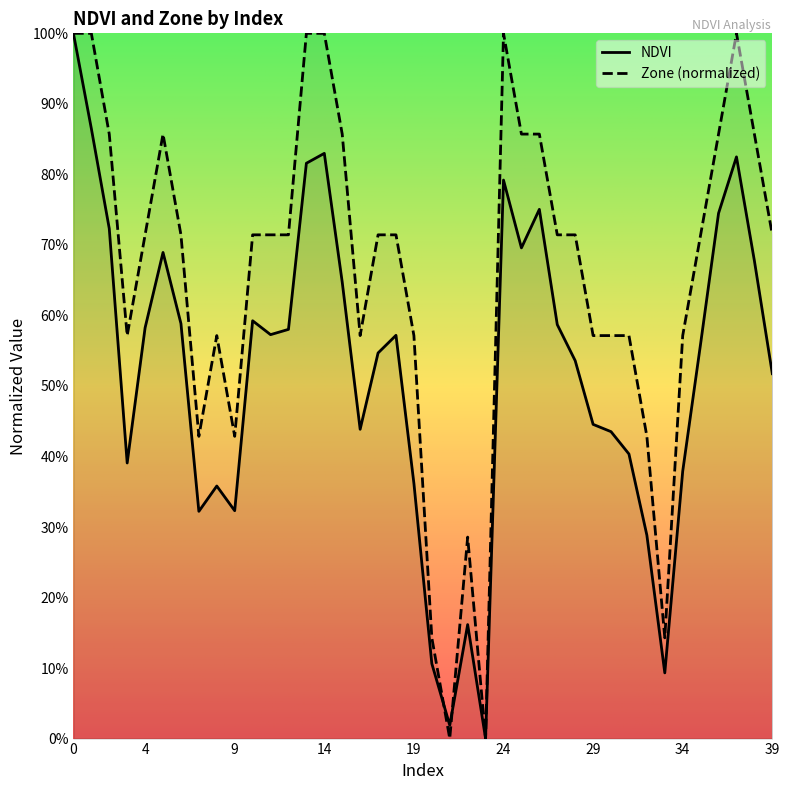

Which category has the lowest value across all series?

23